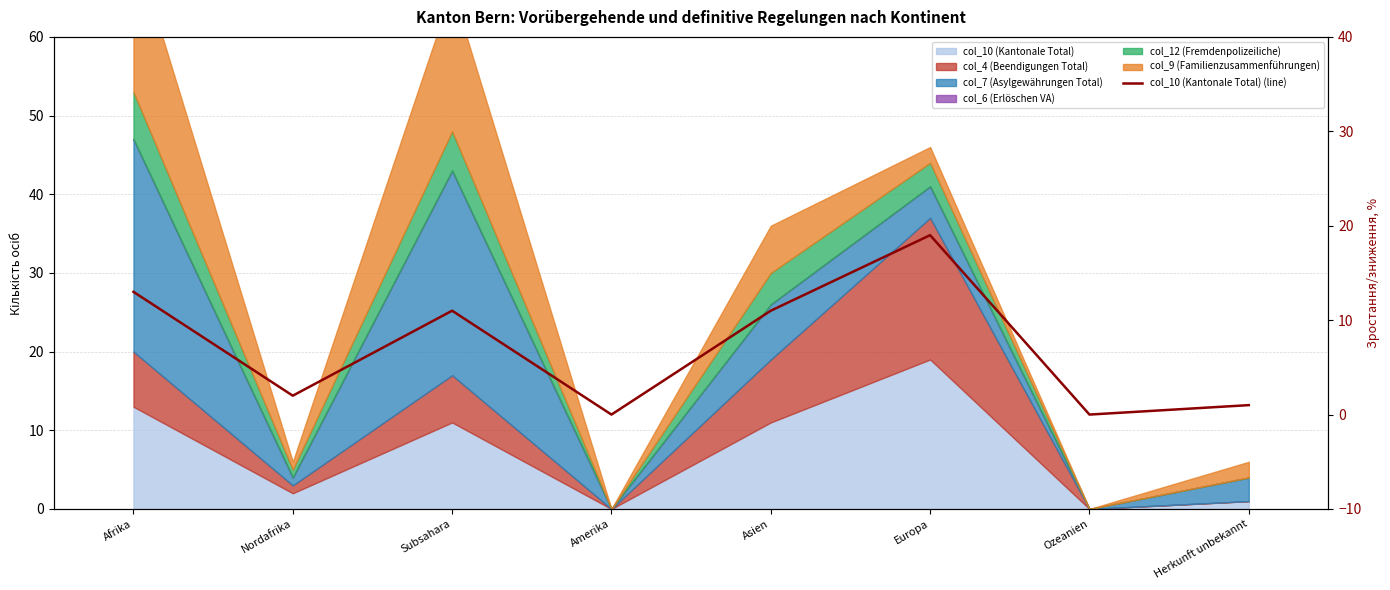

True or false: there are more than 2 points higher than both neighbors.

False